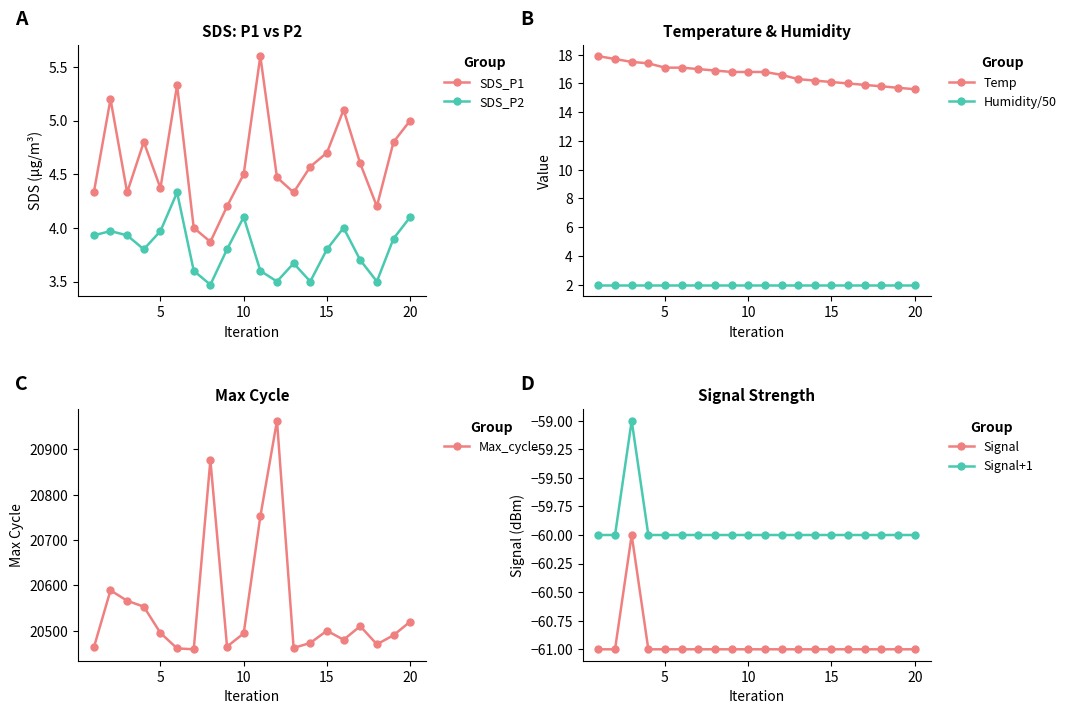

What is the minimum value for Max_cycle?

20459